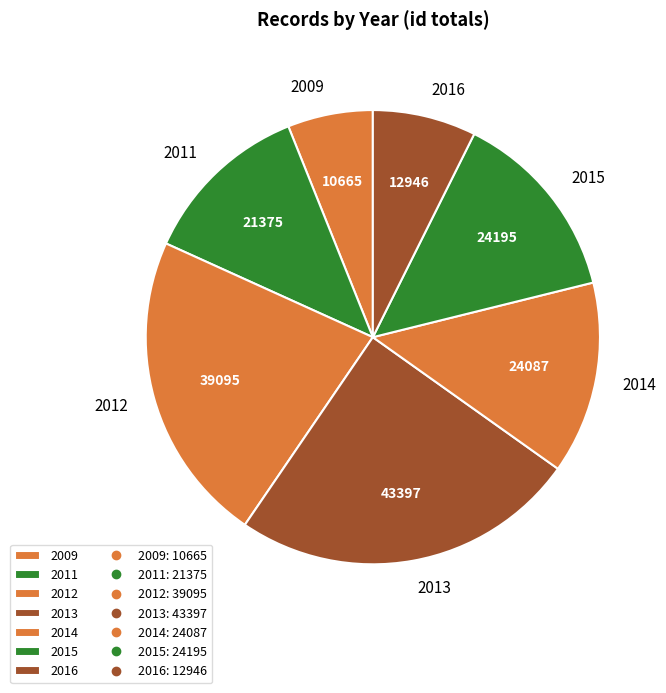

Which slice is the smallest?

2009